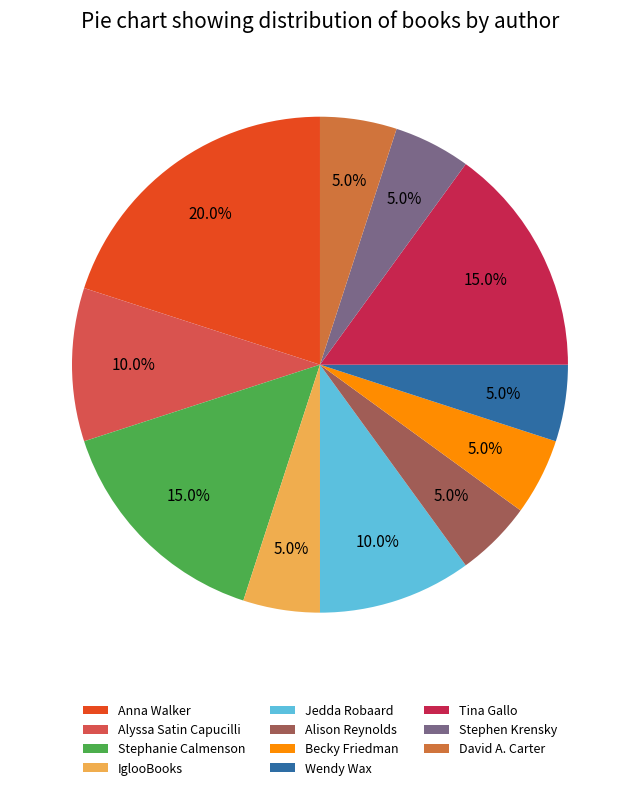

To the nearest percent, what is the difference between the largest and smallest slice percentages?

15%